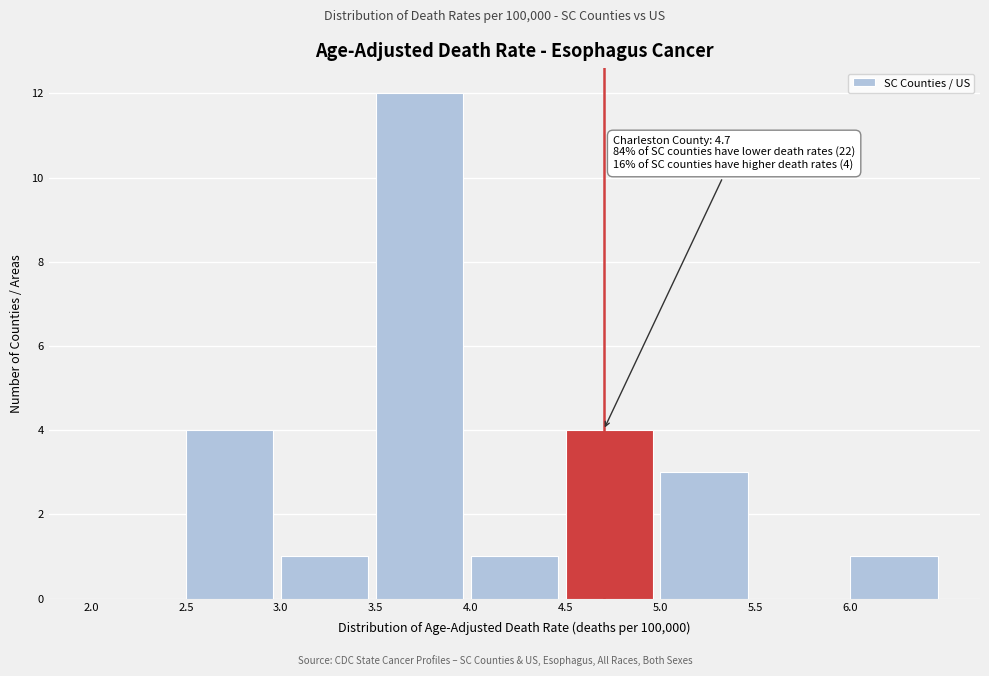

Over which range of the x-axis is the bar tallest?

3.5 to 4.0